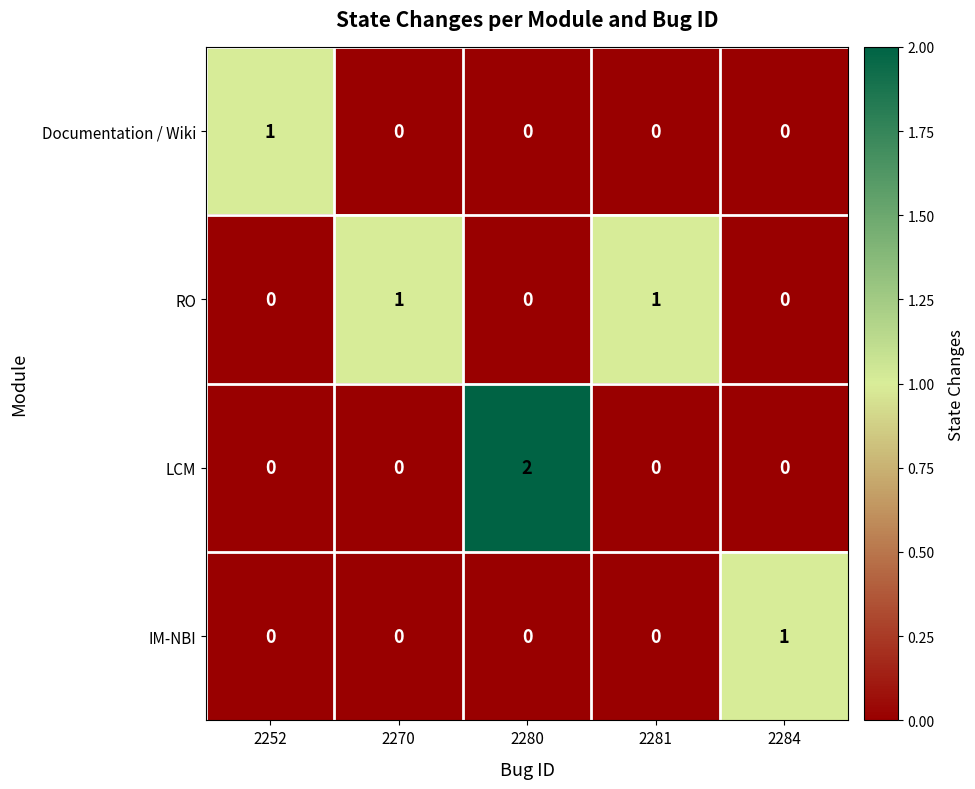

Count the number of data series in this chart.

4